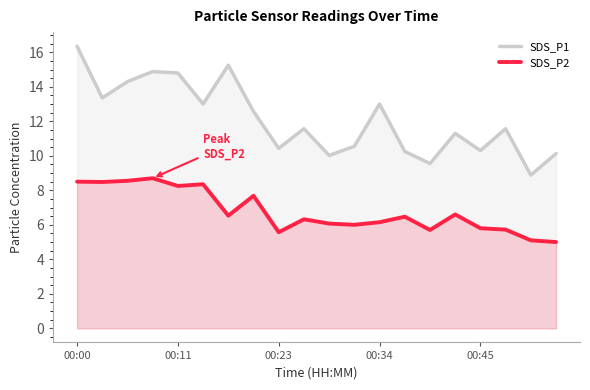

At which category is the sum across all series the highest?

00:00